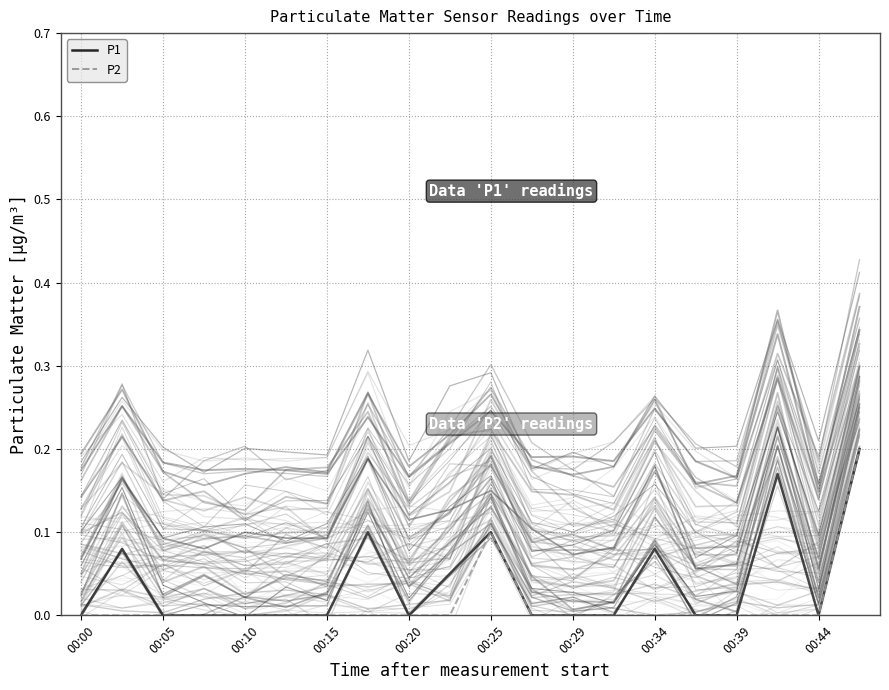

How many interior local valleys does the P1 (main) series have?

2